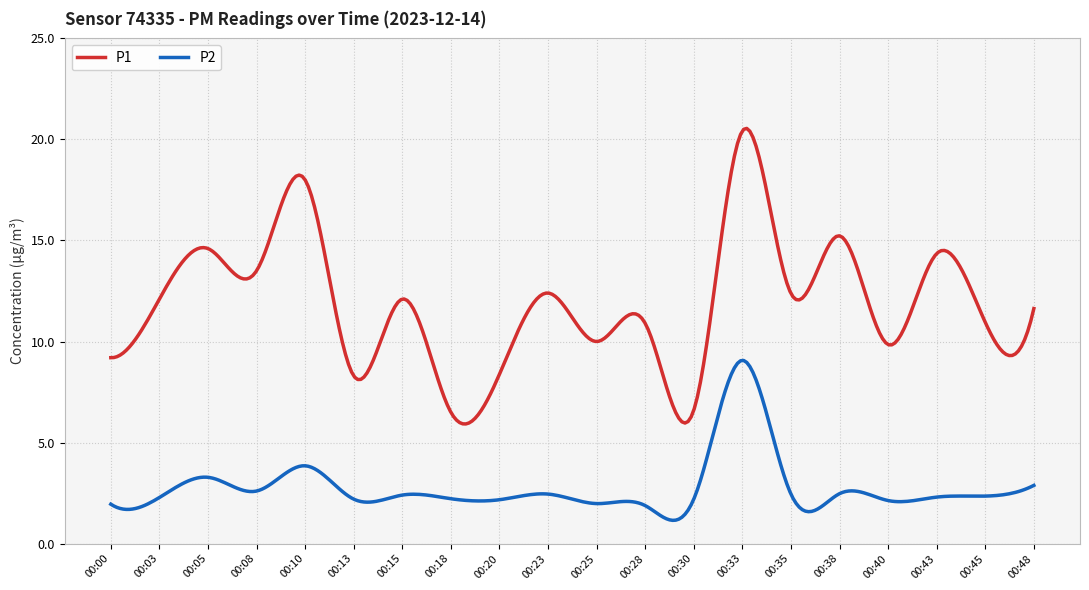

What is the highest value of the P1 series?

20.5